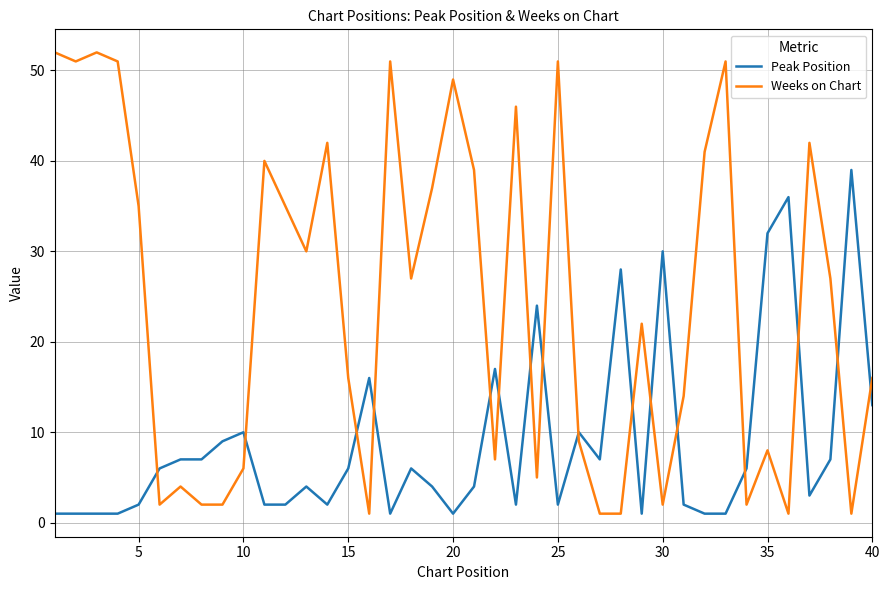

What is the sum of all Weeks on Chart values?

971